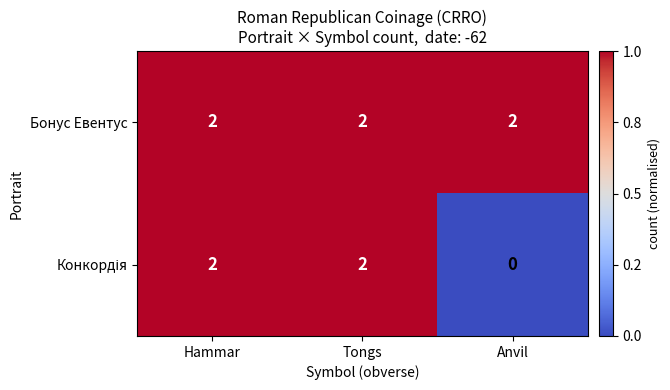

True or false: Бонус Евентус has a value of 1 at Tongs.

False